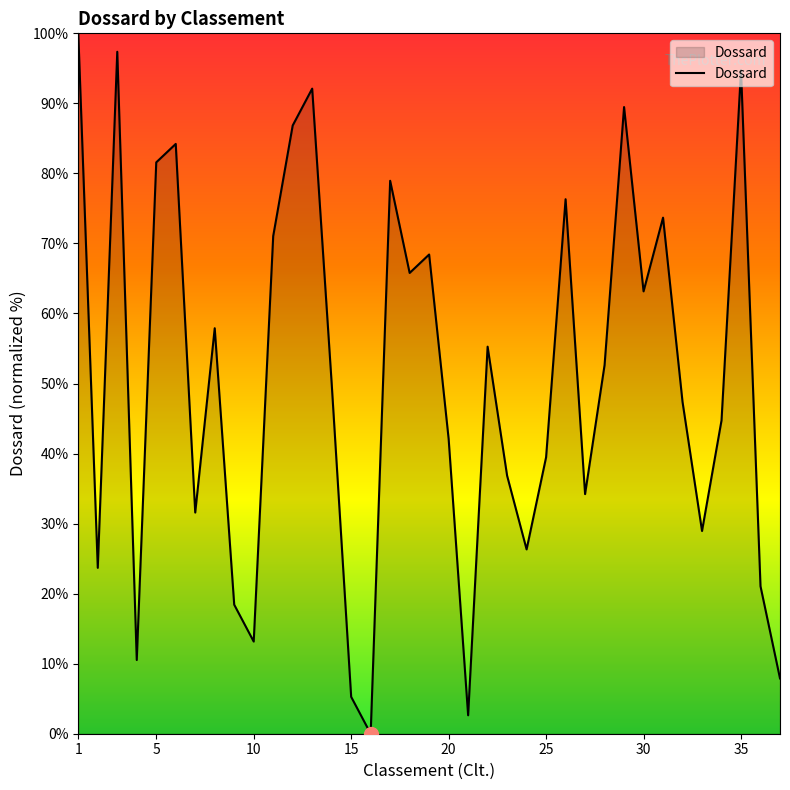

Count the number of categories in the chart.

37